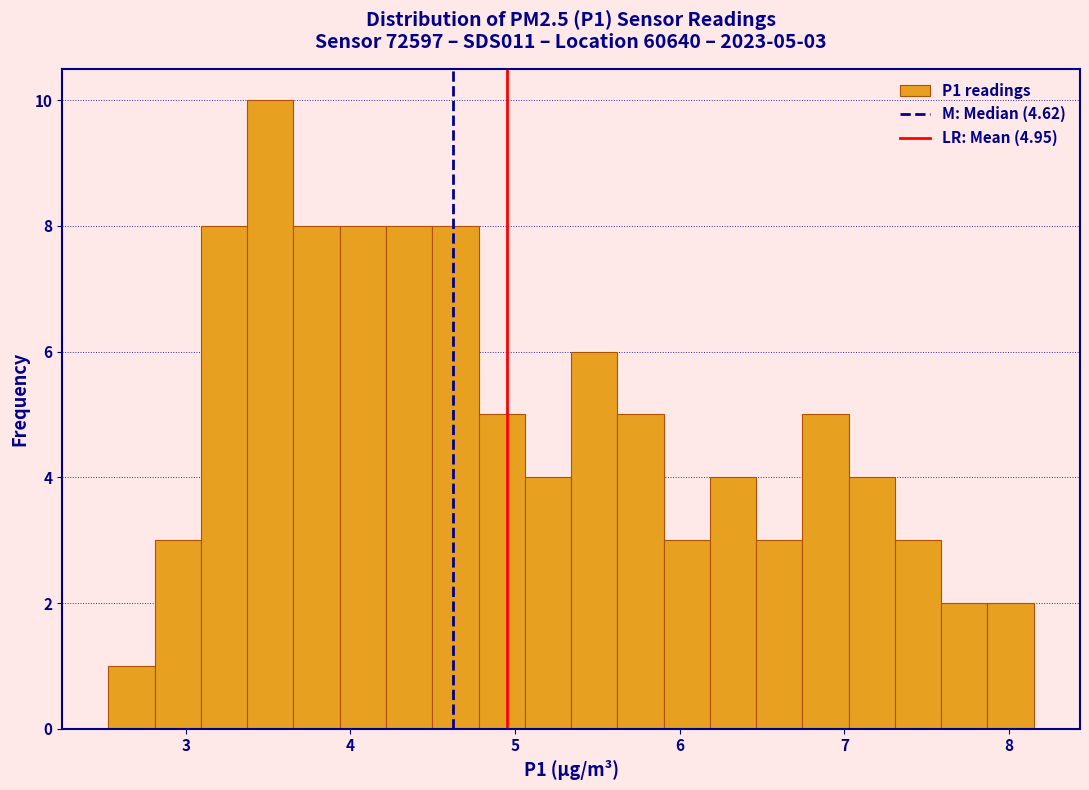

Read against the x-axis, roughly where is the centre of the tallest bar?

3.5